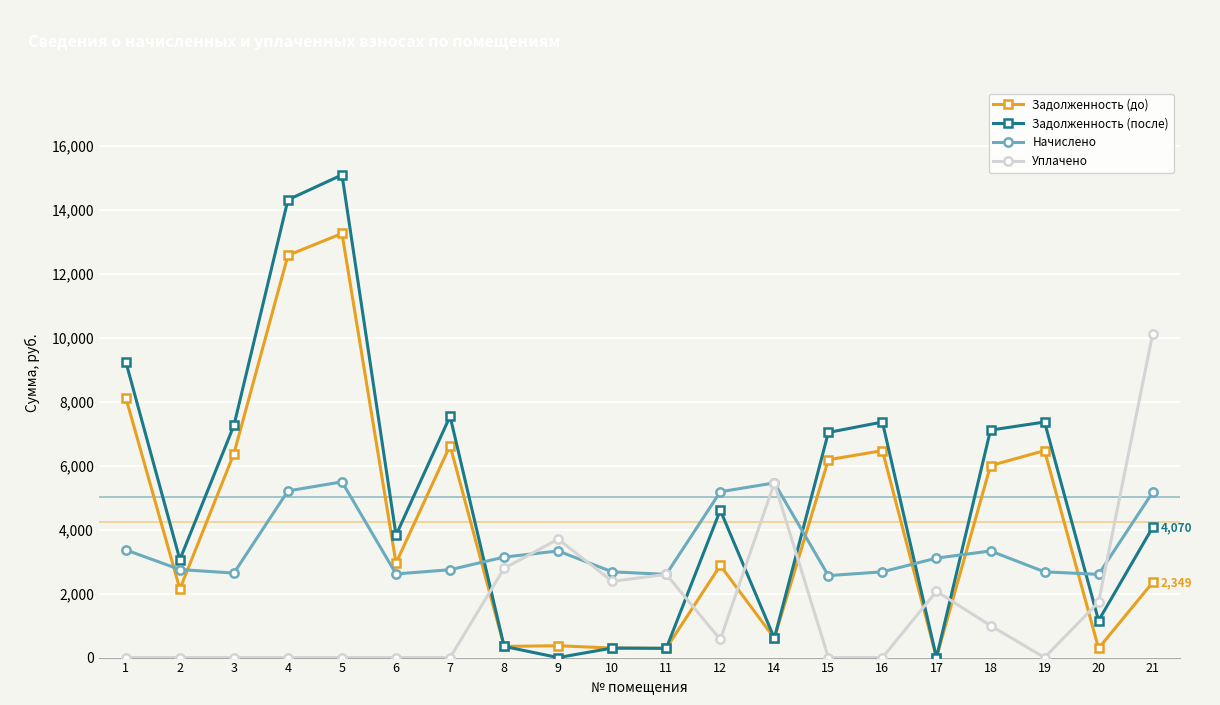

Where do Задолженность (до) and Уплачено first cross each other?

7 and 8